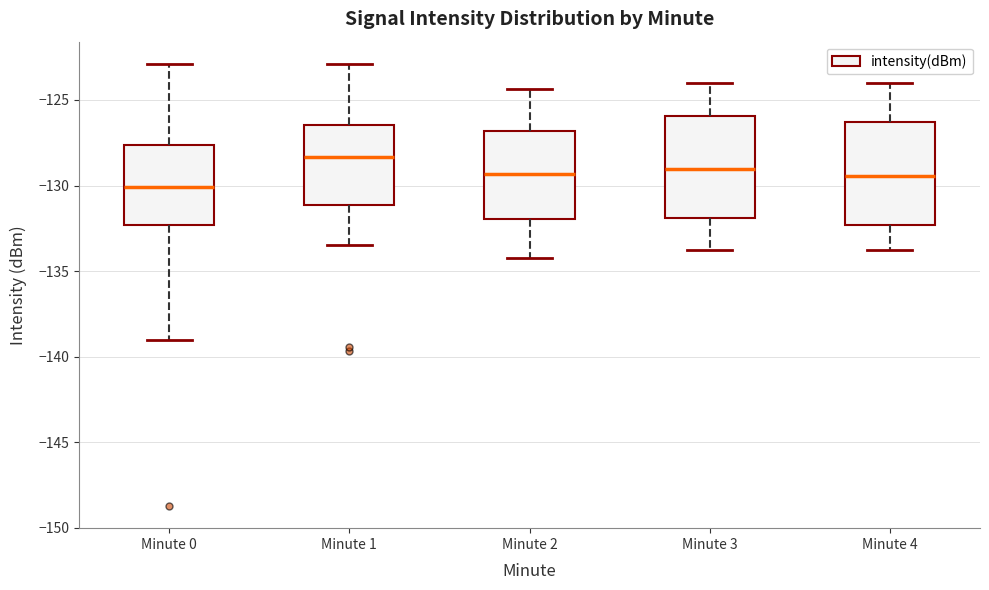

Reading left to right, transcribe this box plot: for each box, give where its median line is, the range the box spans, and where its two whiskers end, as read against the y-axis. The values are not printed on the chart, so give them approximately, as read against the axis.

Minute 0: median -130.0, box -132.5 to -127.5, whiskers -139.0 to -123.0
Minute 1: median -128.5, box -131.0 to -126.5, whiskers -133.5 to -123.0
Minute 2: median -129.5, box -132.0 to -127.0, whiskers -134.0 to -124.5
Minute 3: median -129.0, box -132.0 to -126.0, whiskers -134.0 to -124.0
Minute 4: median -129.5, box -132.5 to -126.5, whiskers -134.0 to -124.0